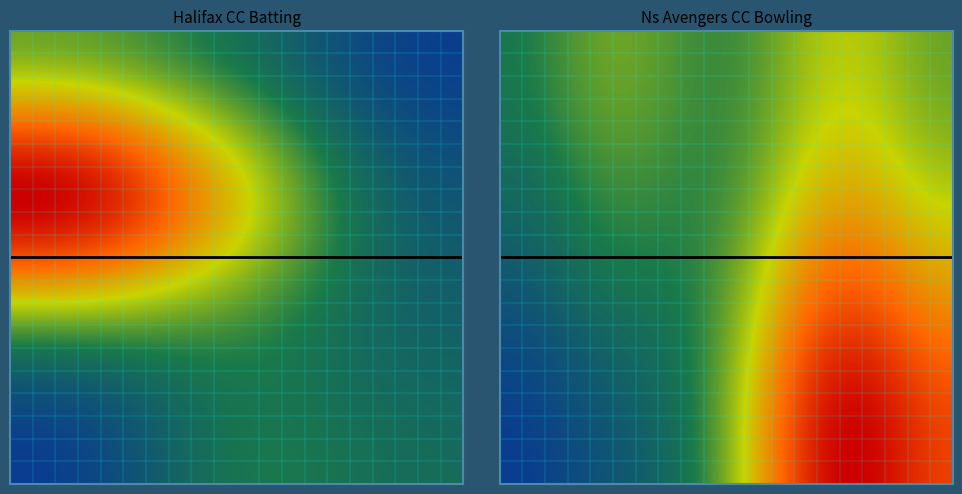

Count the number of data series in this chart.

2